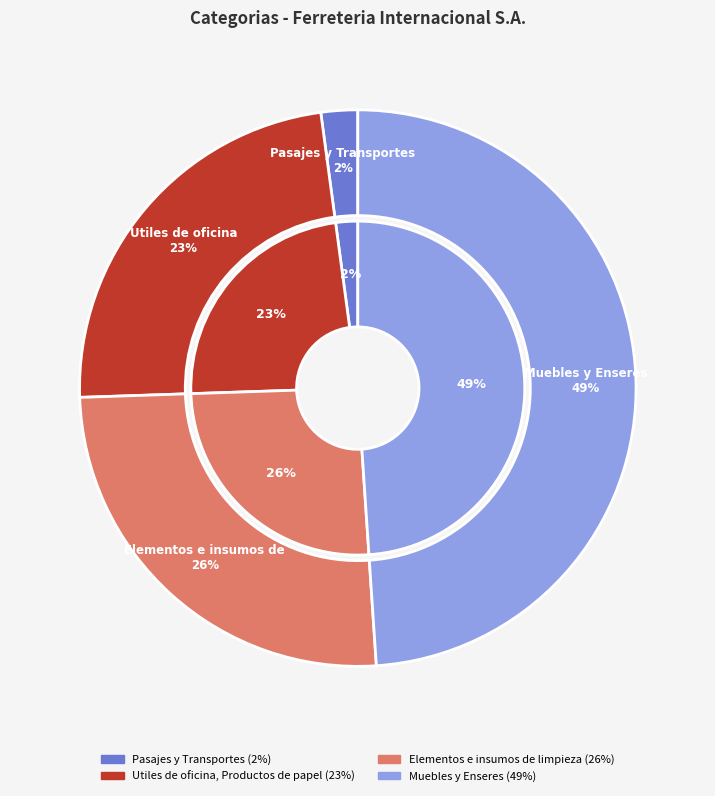

Which category has the smallest portion of the pie?

Pasajes y Transportes